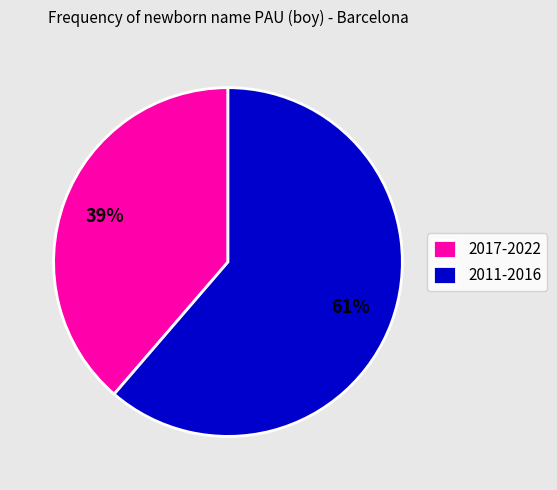

Do 2011-2016 and 2017-2022 together represent more than half of the pie?

Yes